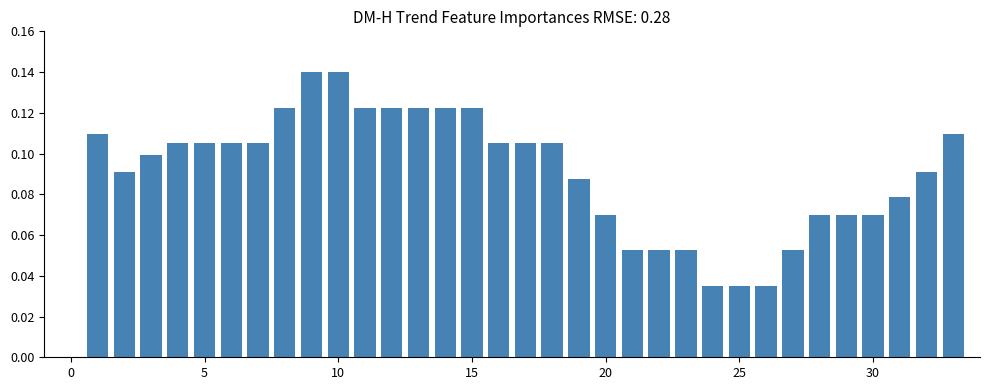

Count the values in the range 0 to 1.

33